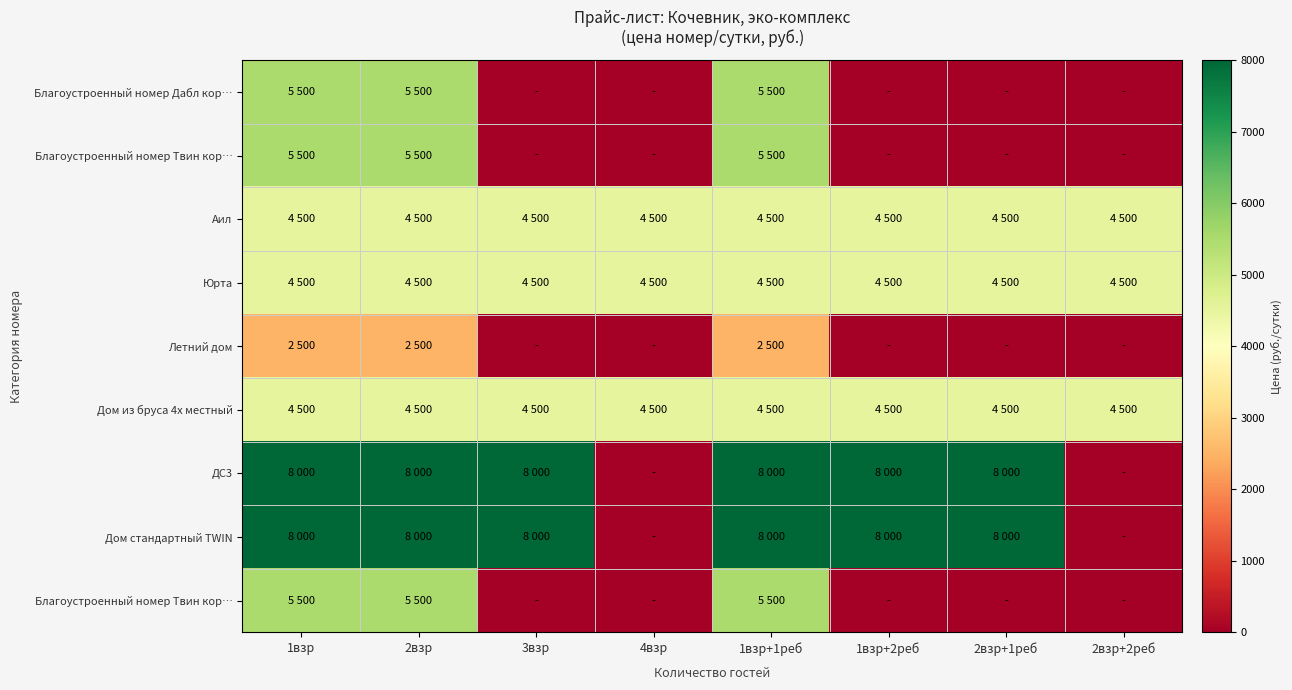

What is the difference between the highest and lowest values at 3взр?

8000